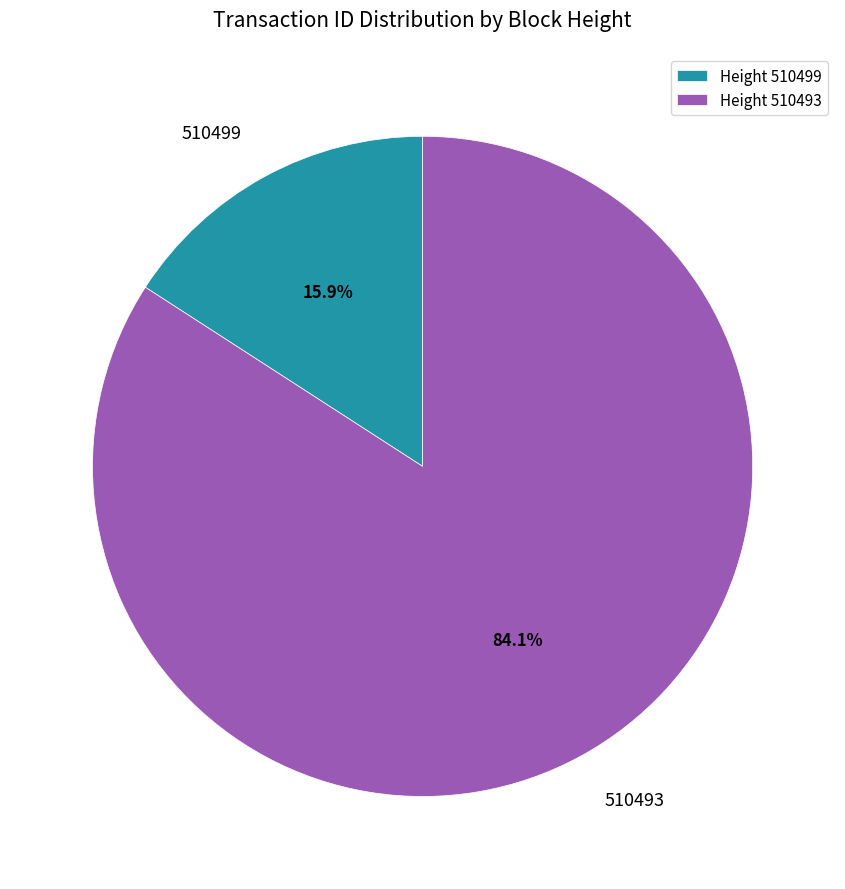

Does 510499 account for over 50% of the chart?

No